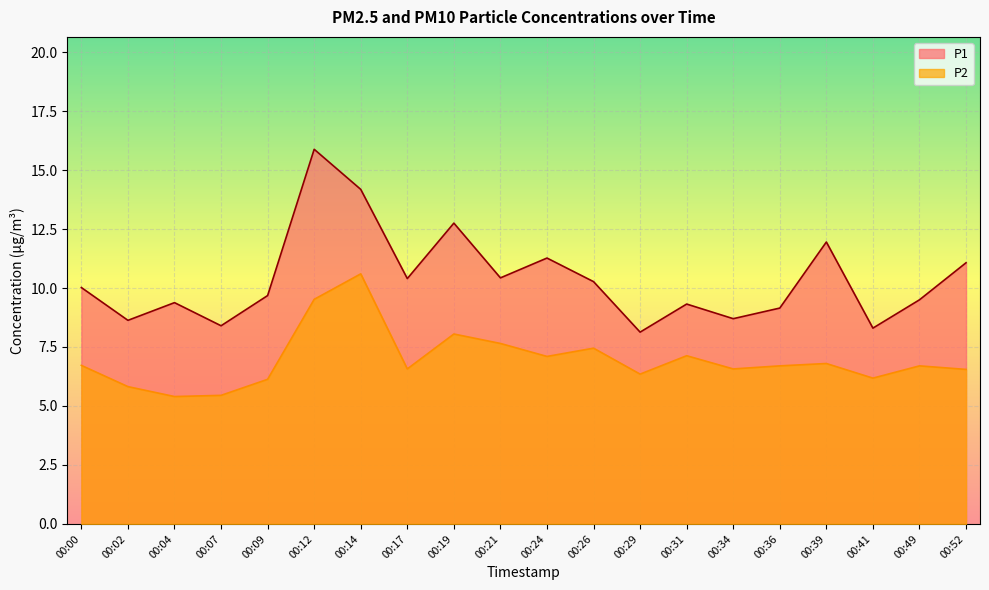

What is the sum of the P1 values at 00:09 and 00:36?

18.8